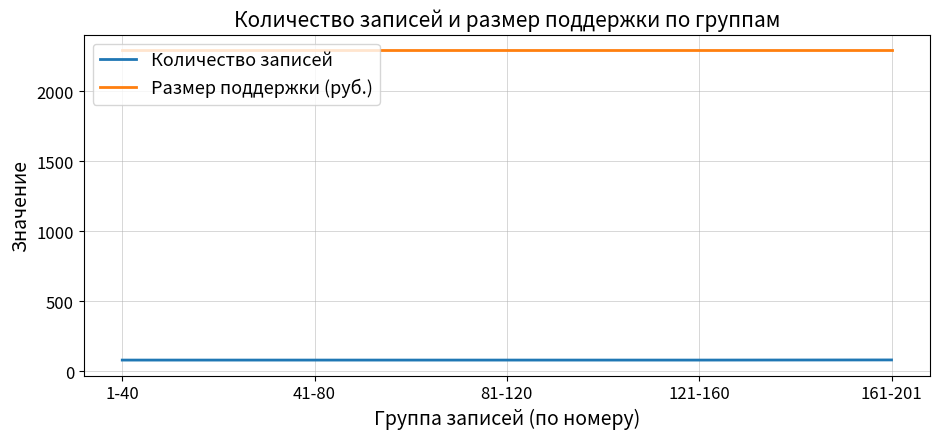

What is the minimum value for Количество записей?

79.0